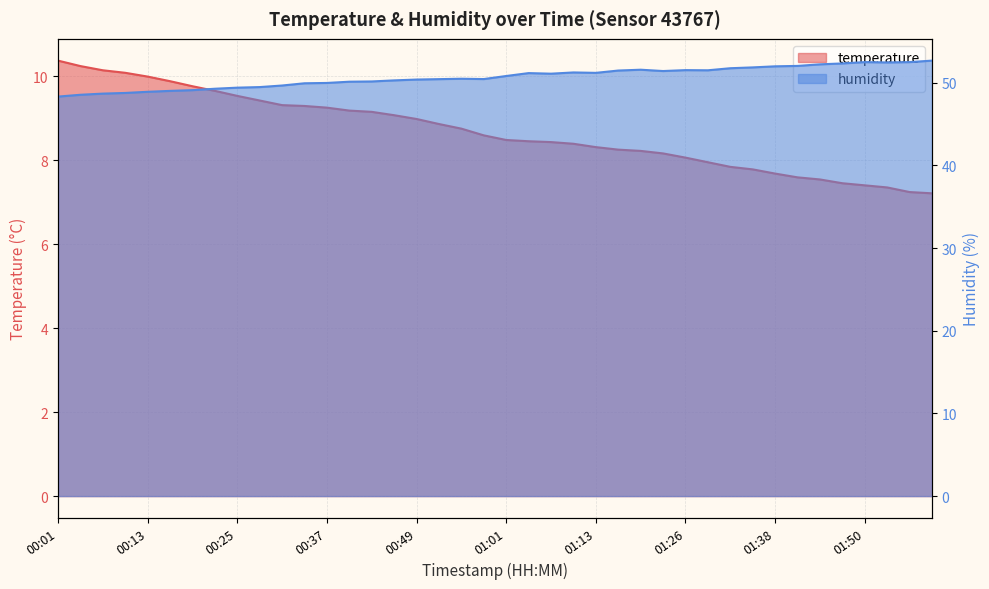

What is the label of the 10th point from the right?

01:32